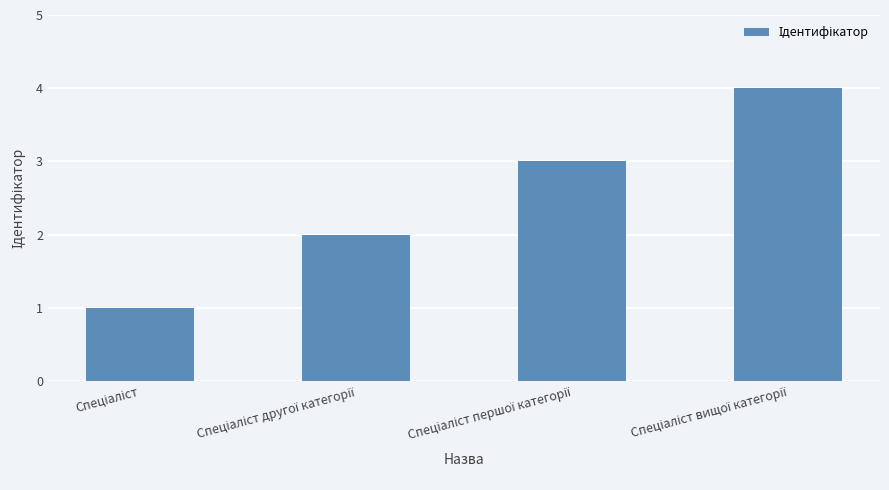

What is the sum of all values?

10